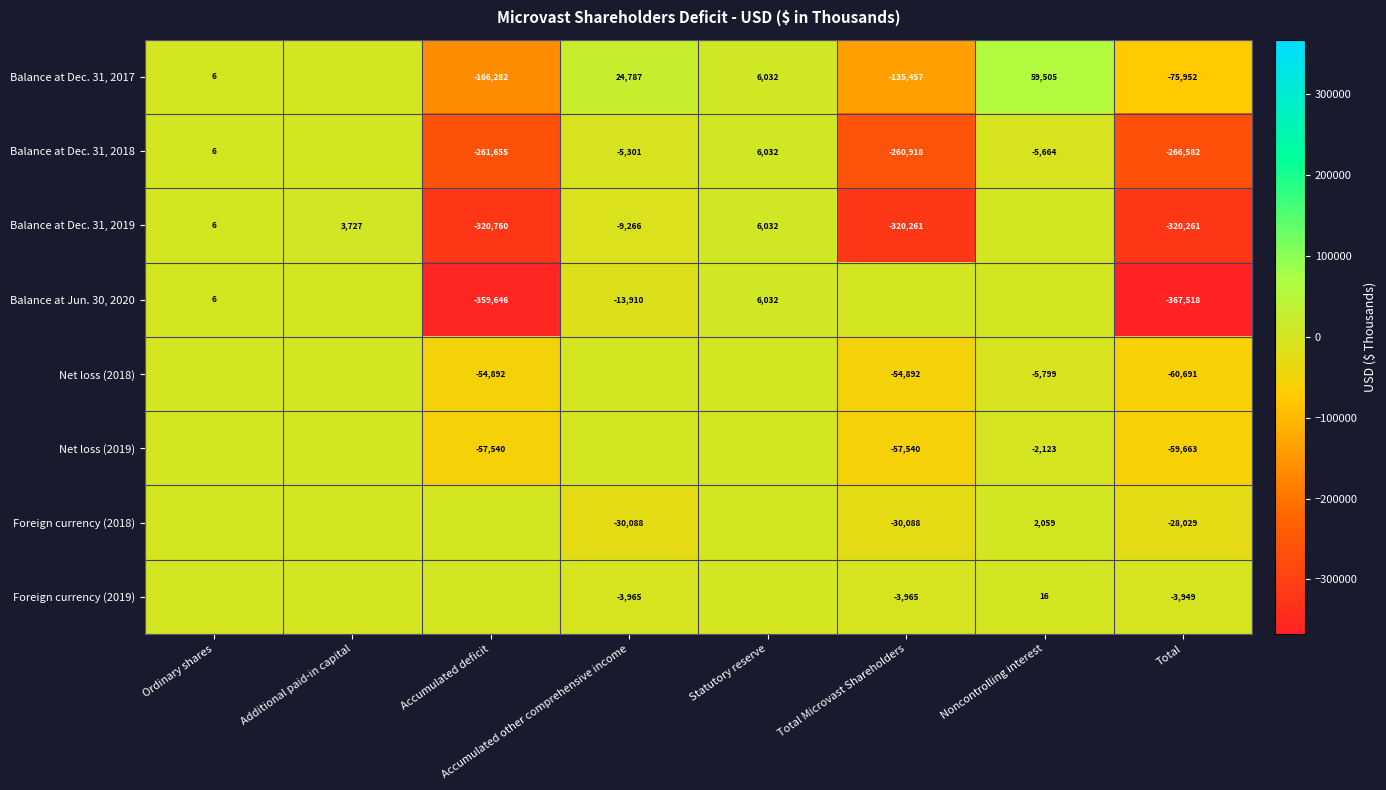

What is the difference between the Balance at Dec. 31, 2019 values at Additional paid-in capital and Ordinary shares?

3721